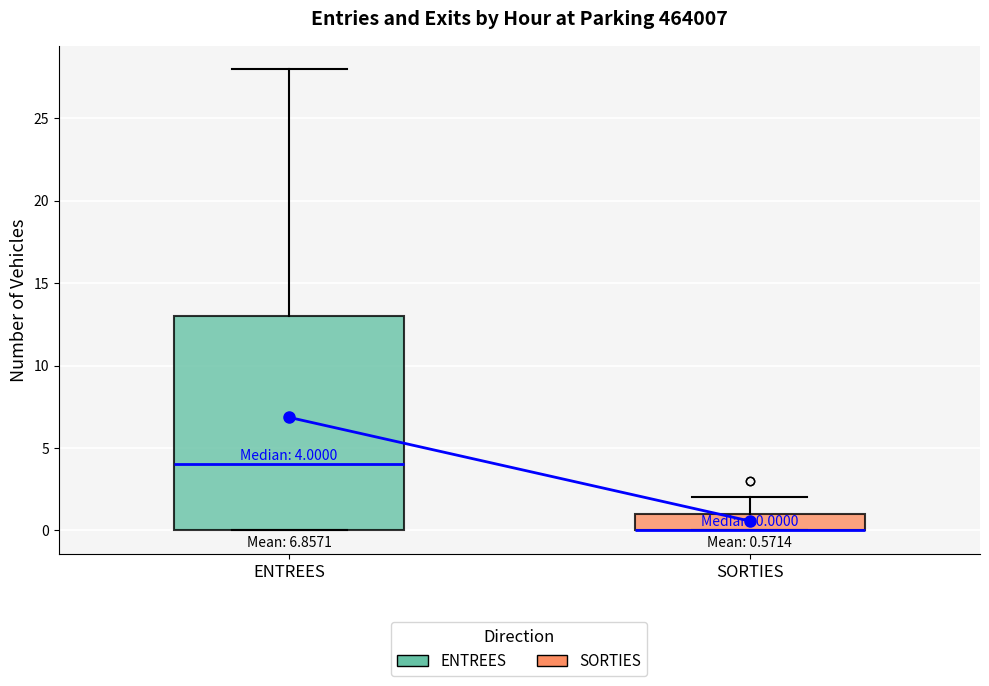

Comparing the boxes themselves (not the whiskers), which one is the tallest?

ENTREES